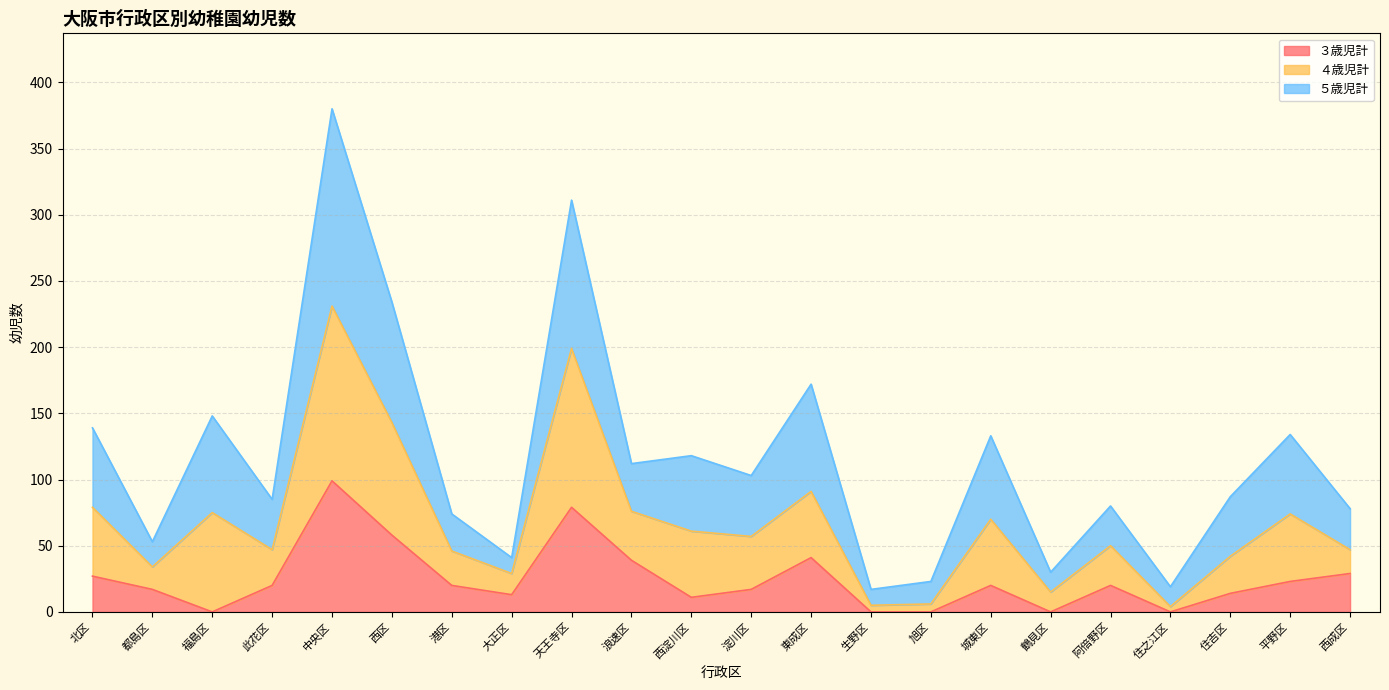

Which category has the highest value in the ３歳児計 series?

中央区